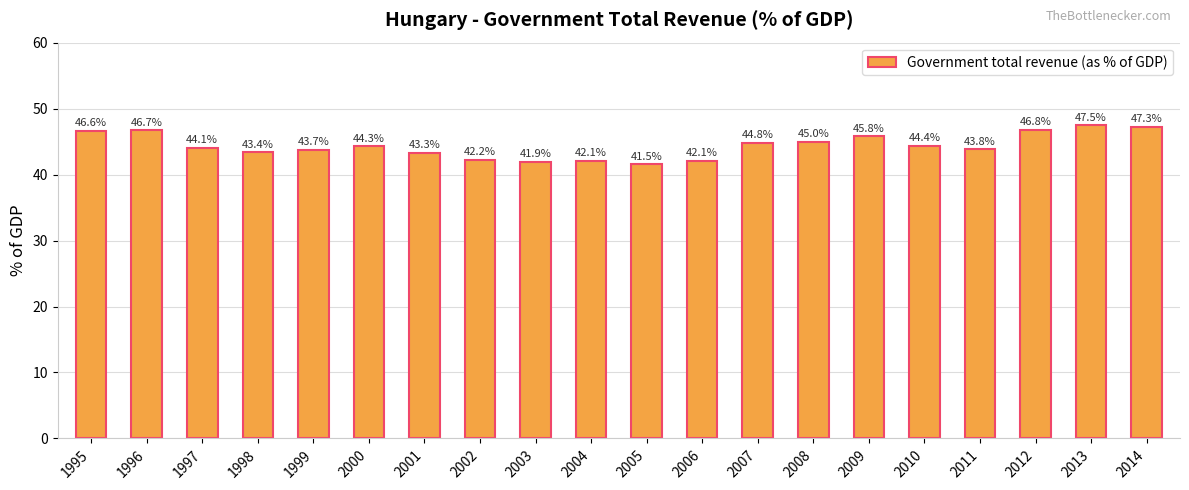

Count the number of categories in the chart.

20